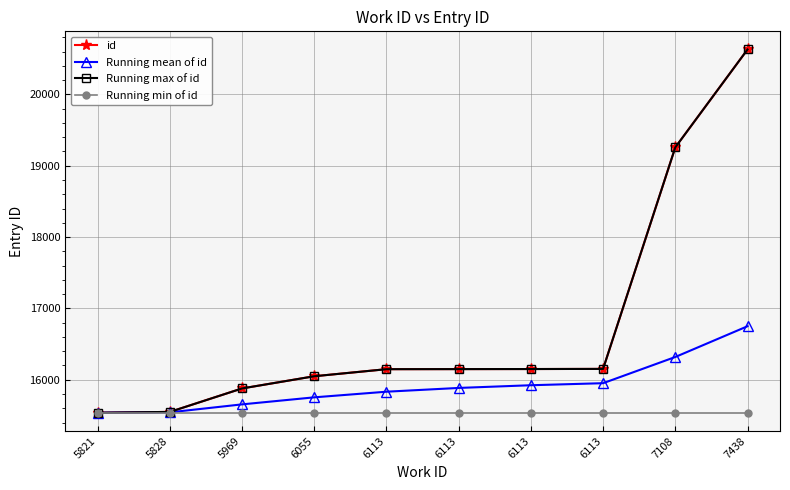

At which category does the chart reach its peak across all series?

7438